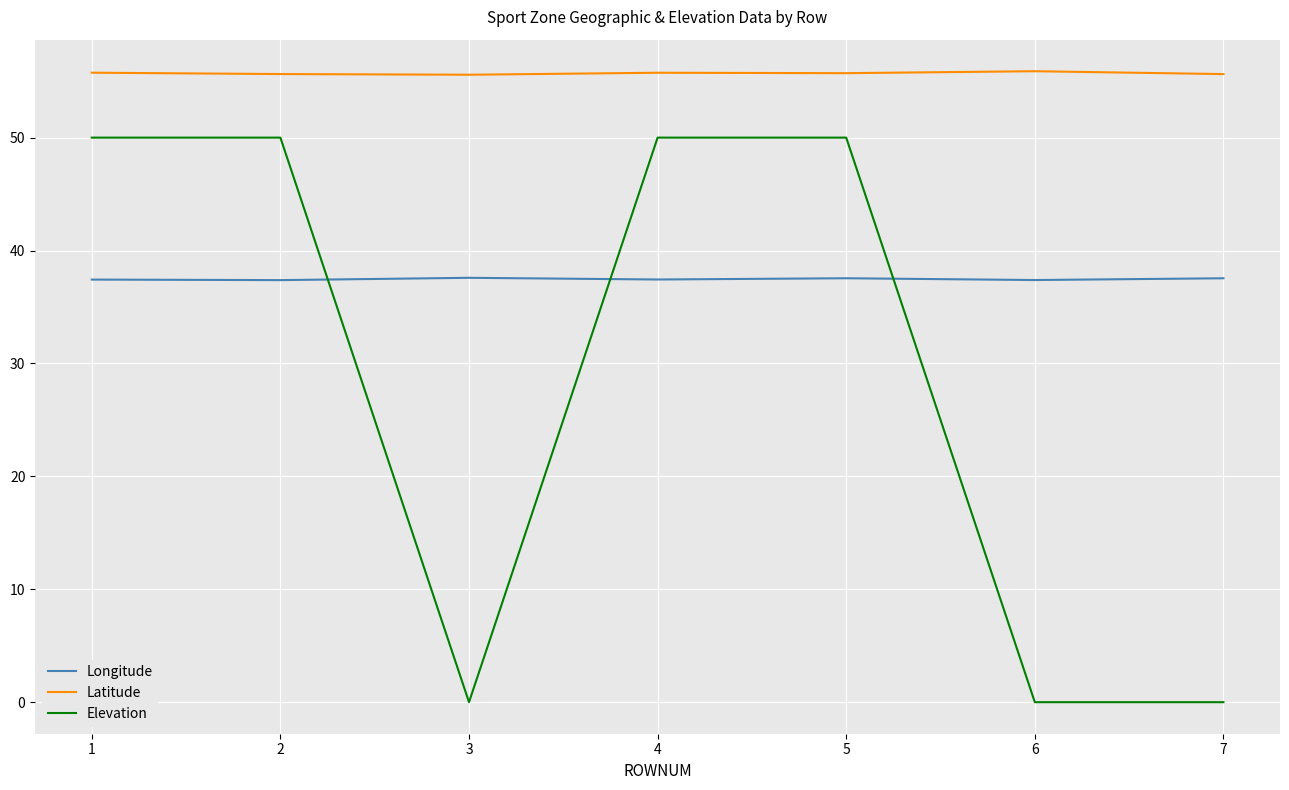

At how many categories does at least one series exceed 17?

7